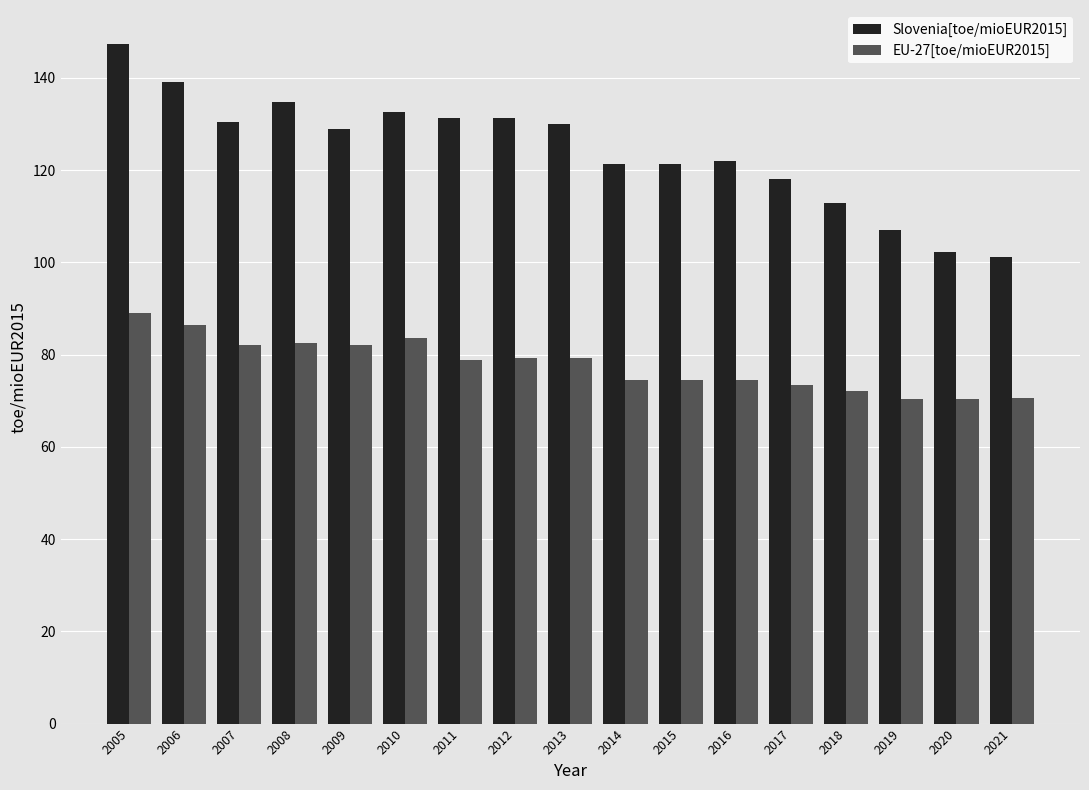

How many bars are there in total?

34